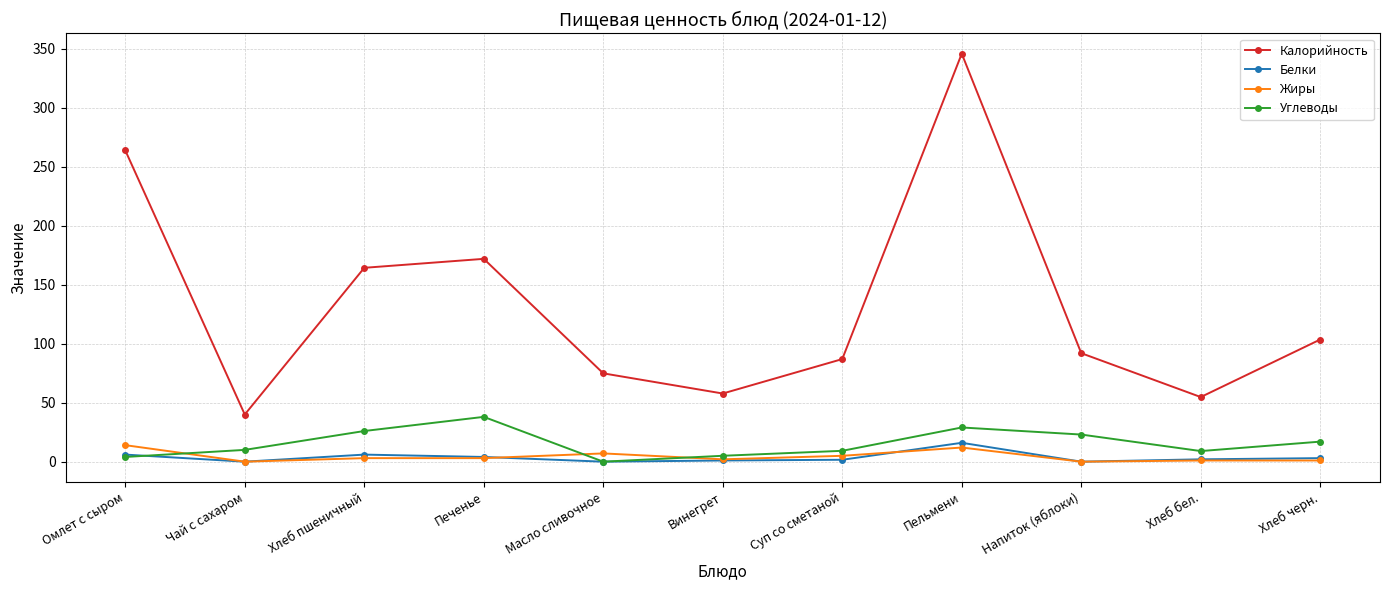

Which category has the lowest value in the Углеводы series?

Масло сливочное